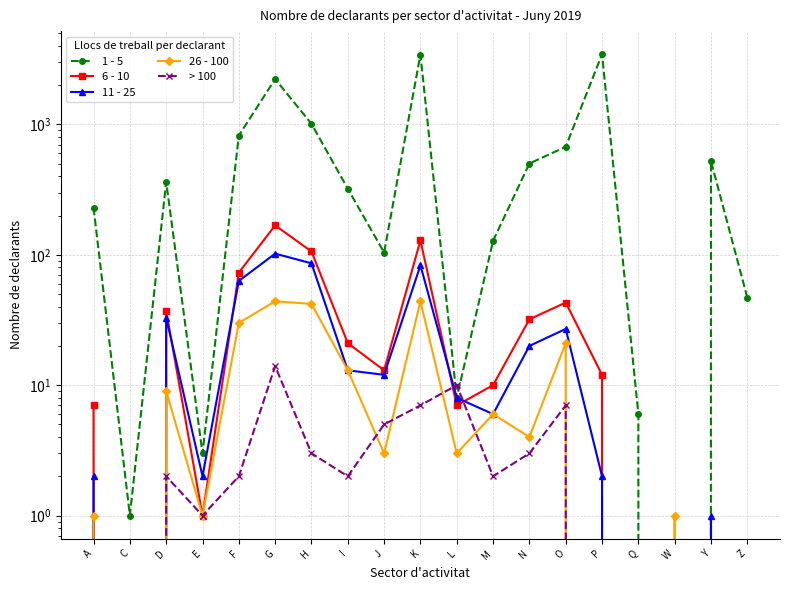

What is the difference between the highest and lowest values at L?

7